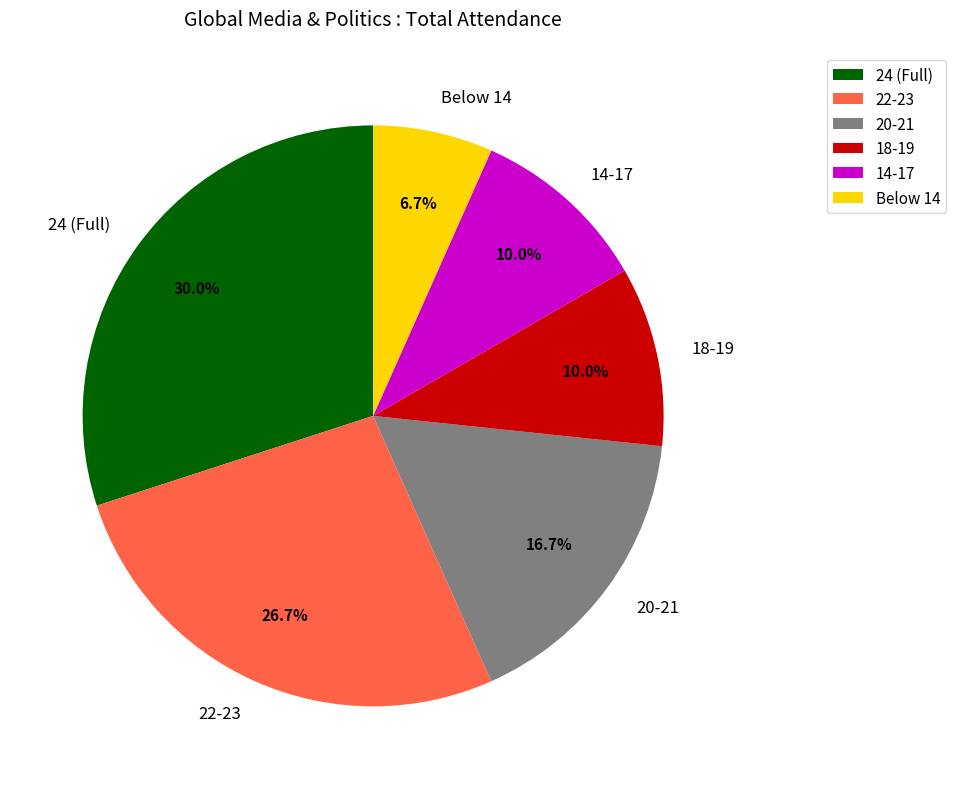

Is 24 (Full) the majority of the pie?

No